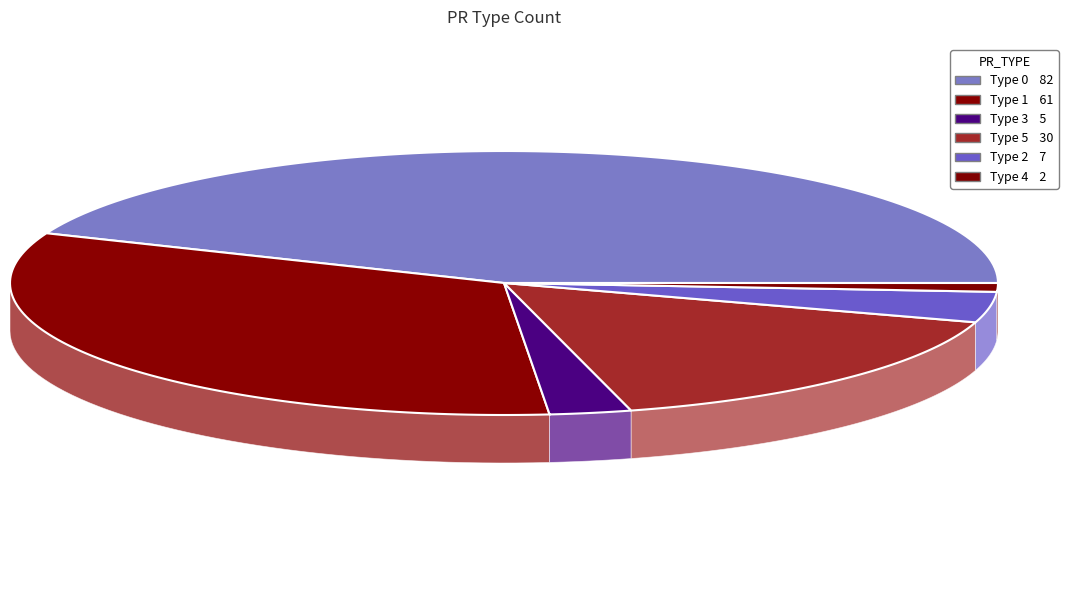

What percentage is NOT represented by 5?

84.0%